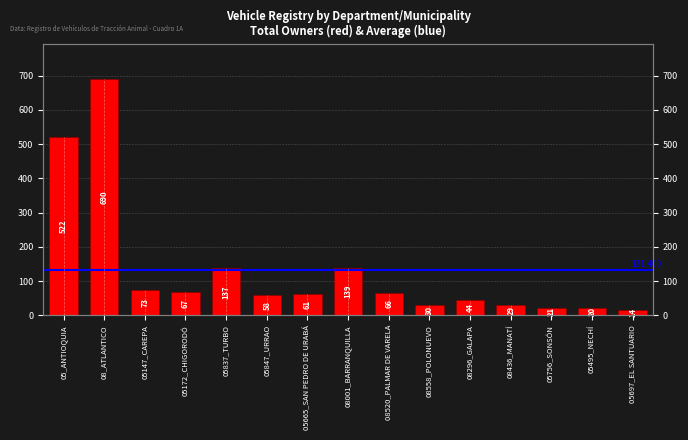

What is the maximum value shown in the chart?

690